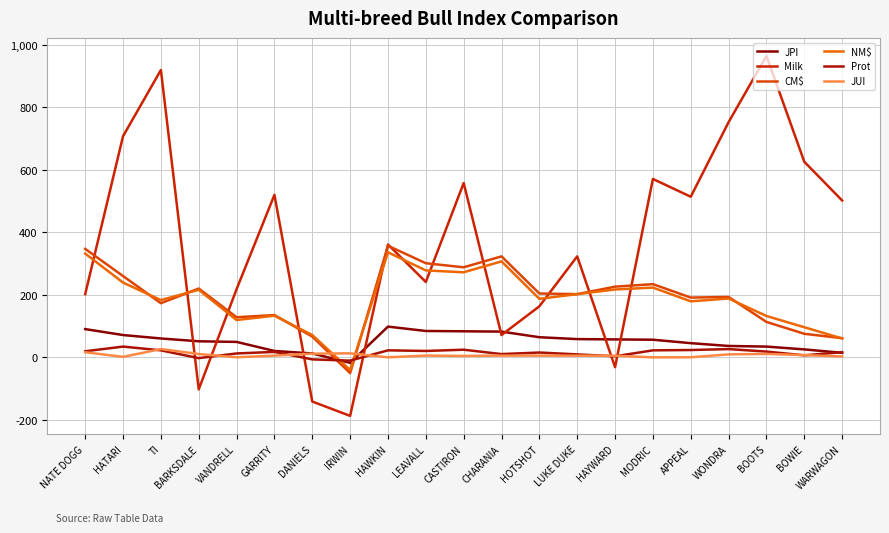

Where is the first local minimum for NM$?

TI